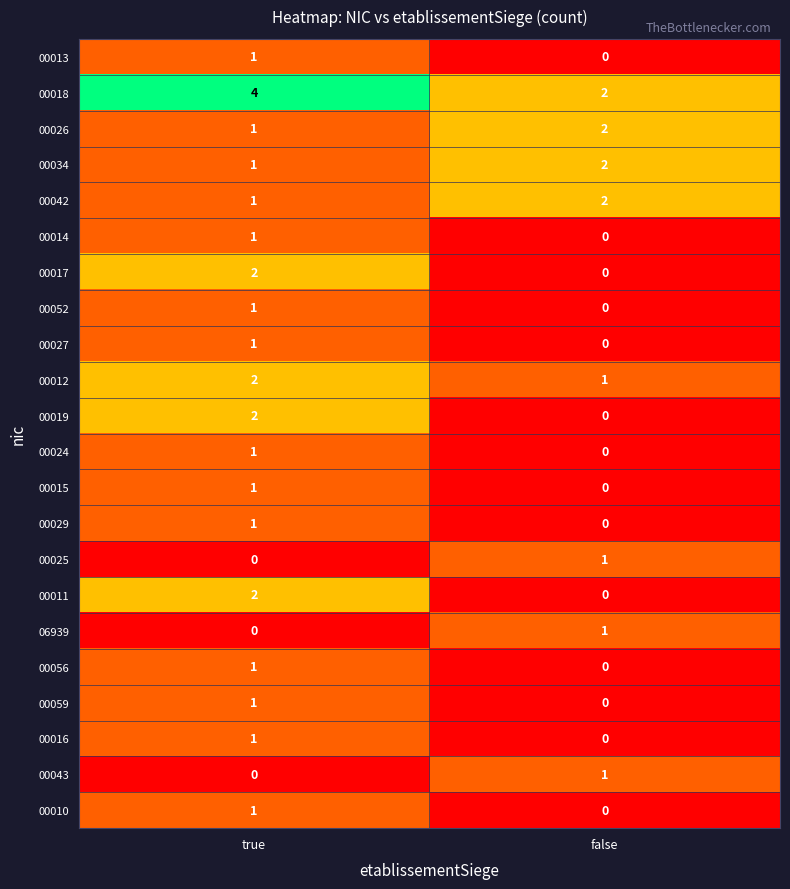

Is the value of 00029 at false greater than the value of 00019 at true?

No